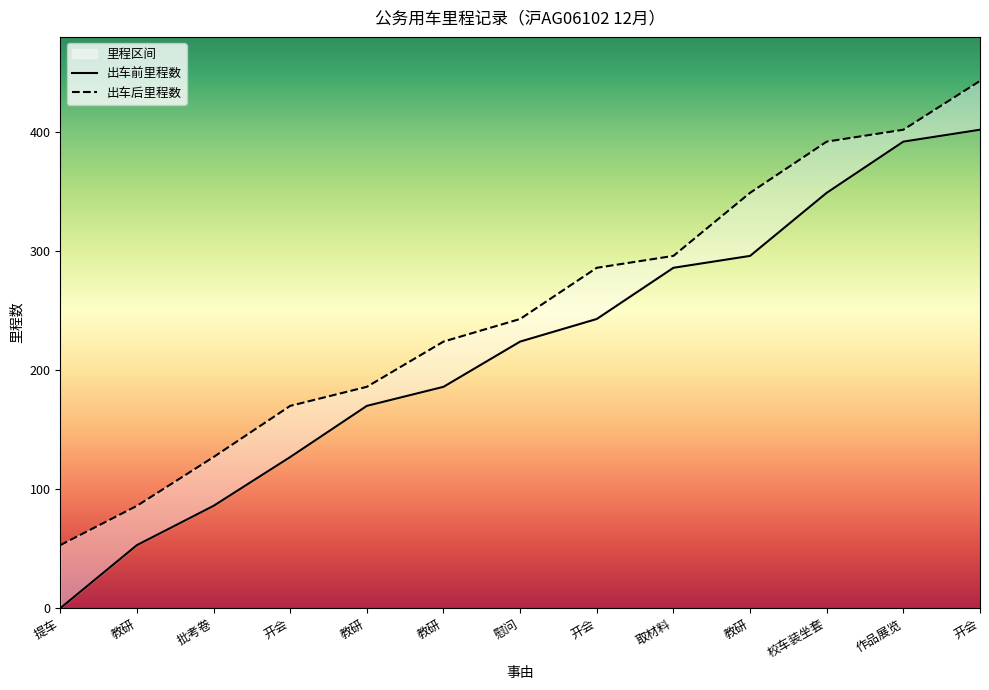

What is the difference between the second highest and minimum values in the 出车结束时间(里程) series?

349